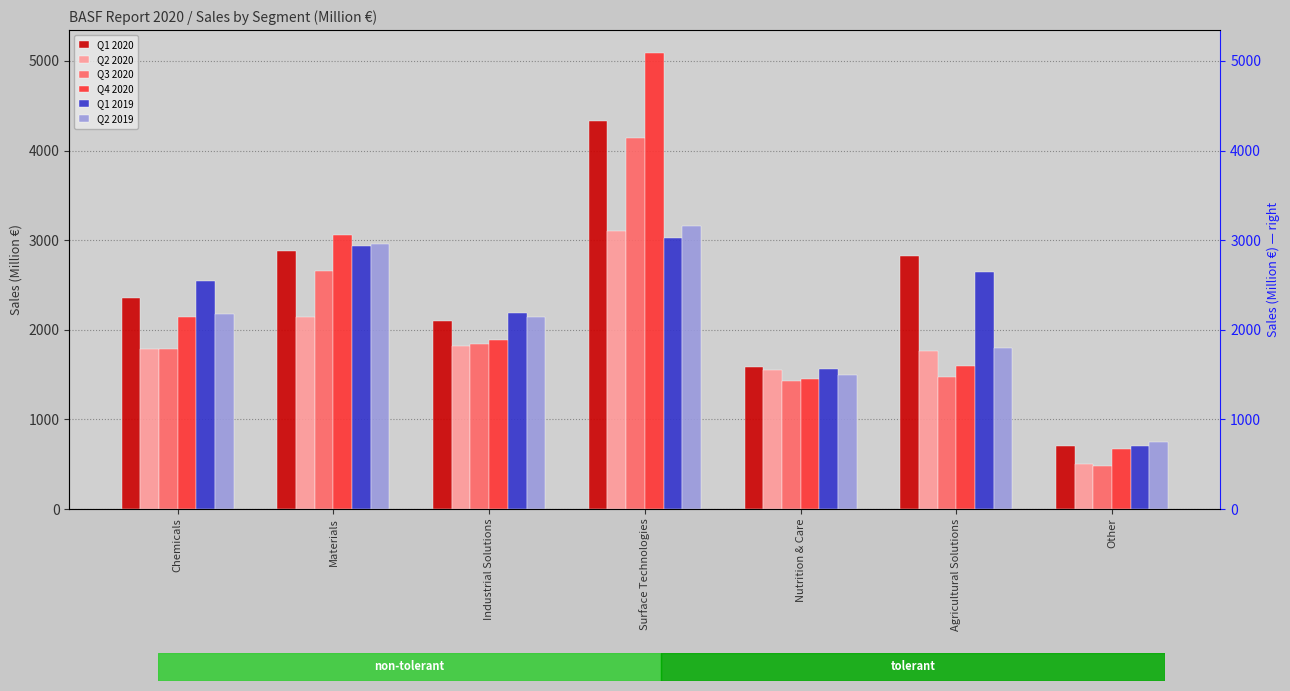

What are all the series names shown in the legend?

Q1 2020, Q2 2020, Q3 2020, Q4 2020, Q1 2019, Q2 2019